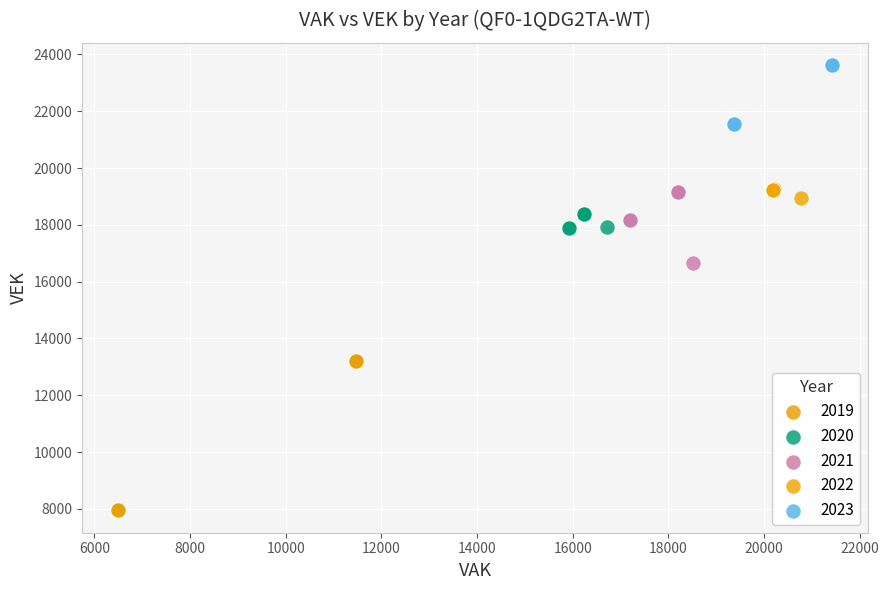

Which series has the largest Y range (max minus min)?

2019